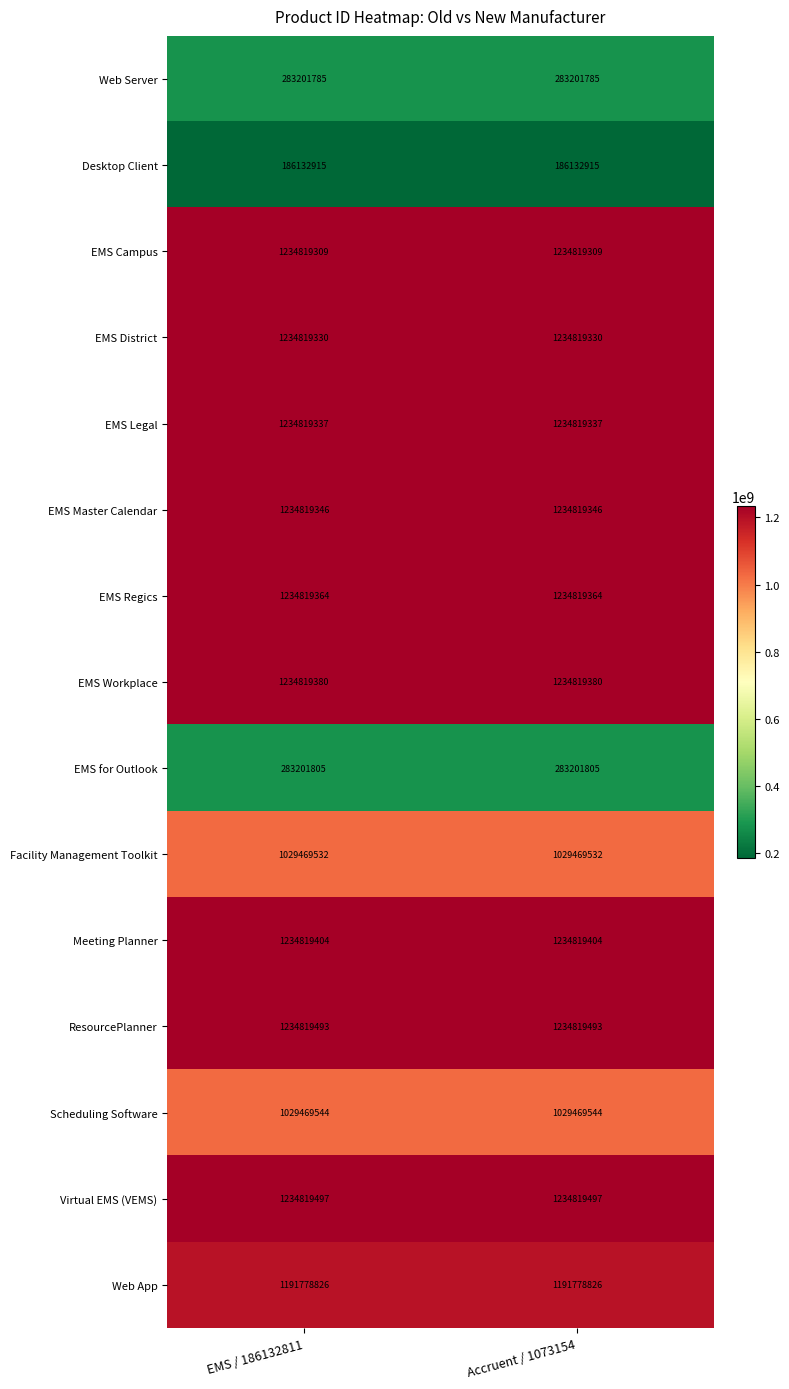

Read the Meeting Planner value at EMS / 186132811.

1234819404